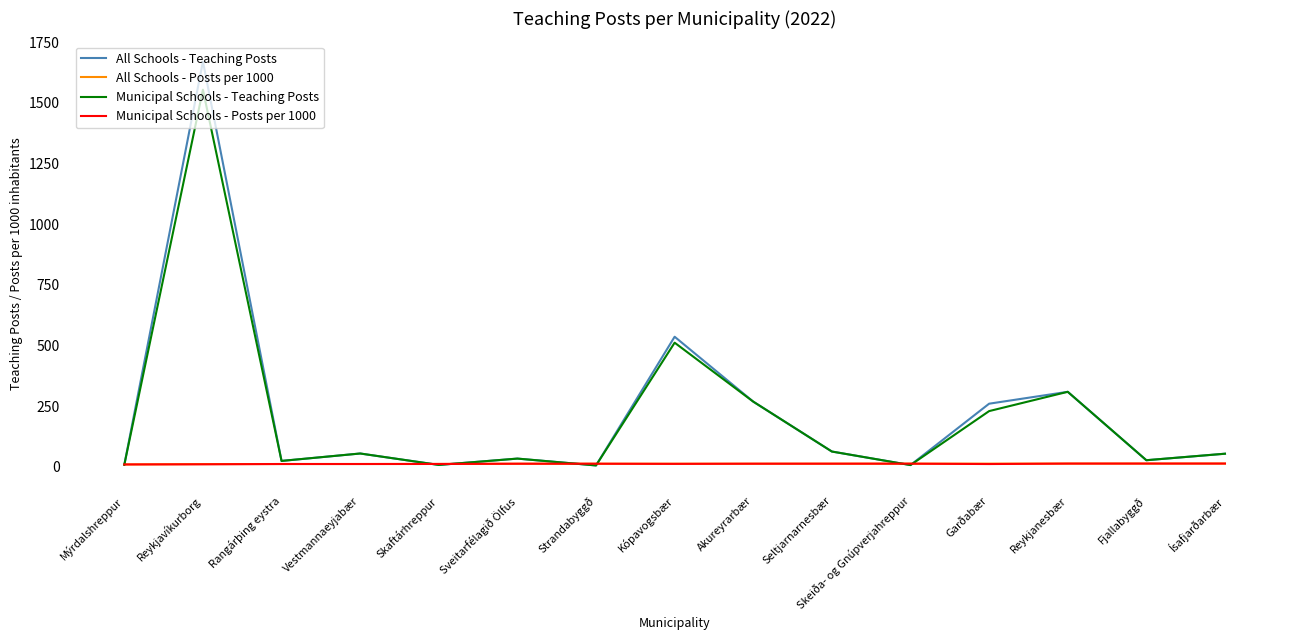

Where is Municipal Schools - Teaching Posts nearest to the value 780?

Kópavogsbær